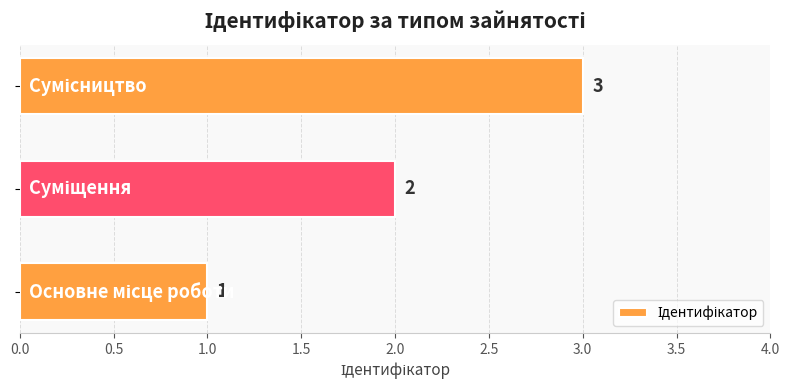

Count the values in the range 1 to 3.

3